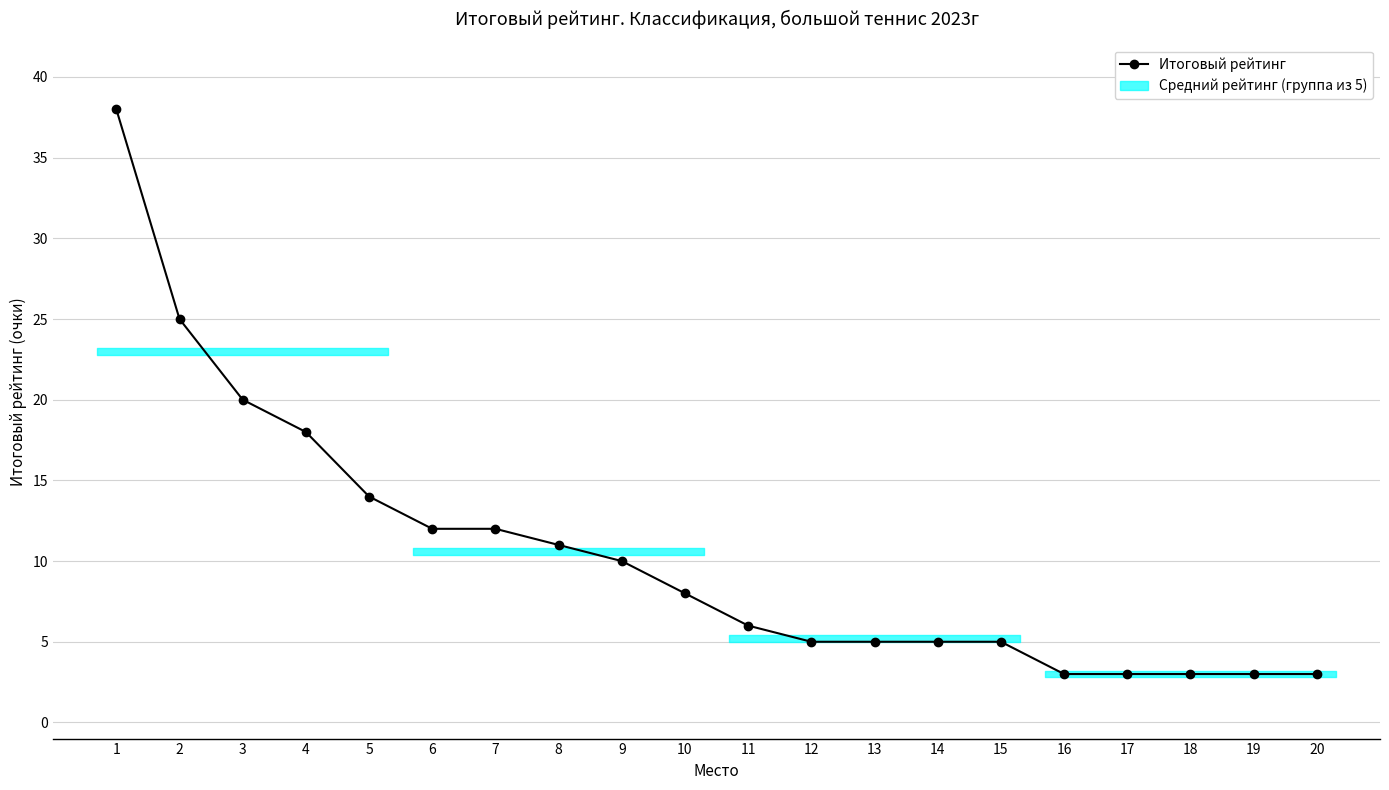

What is the value of the 7th point from the left?

12